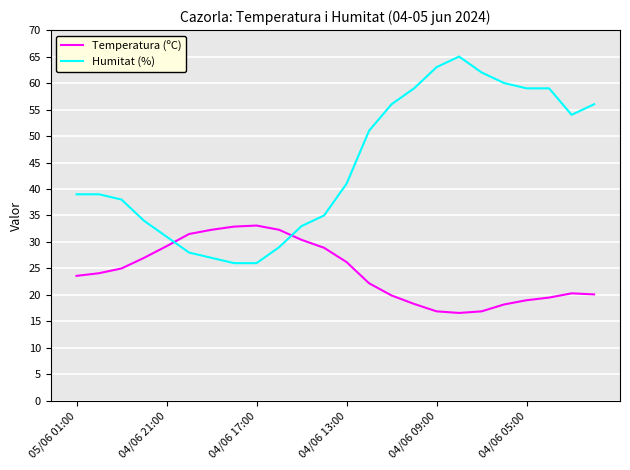

Rank the series by their average value, from lowest to highest.

Temperatura (ºC), Humitat (%)